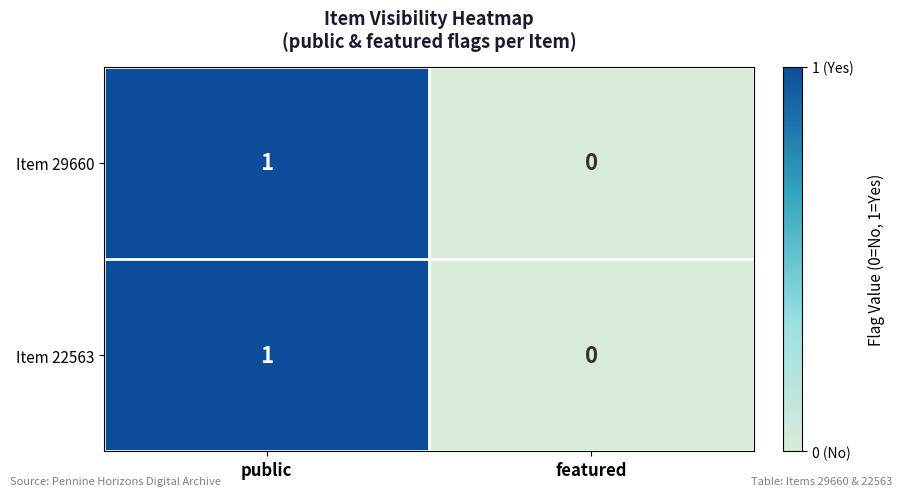

At which label does Item 22563 reach its minimum?

featured